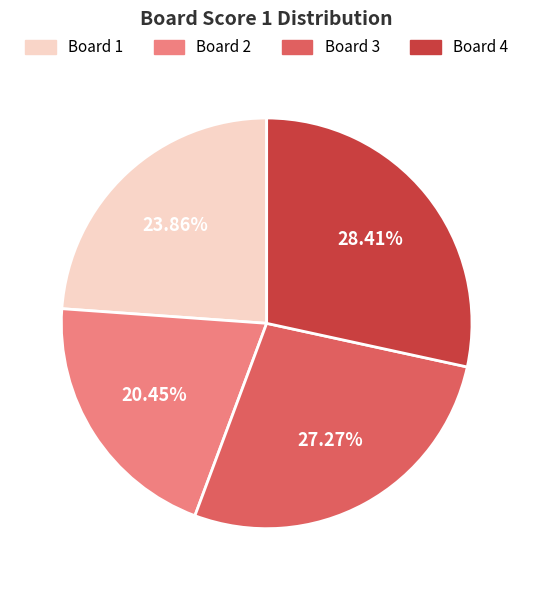

How many segments does this pie chart have?

4